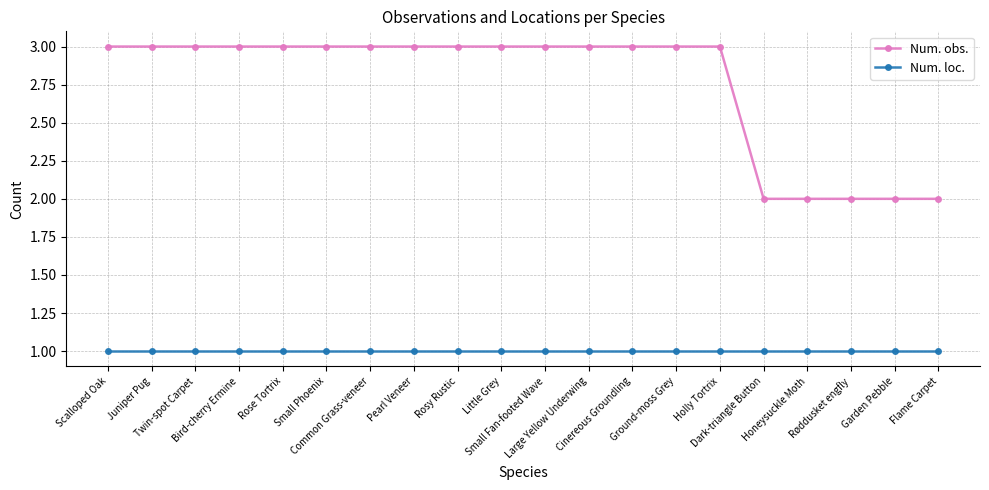

At how many categories does at least one series exceed 1?

20